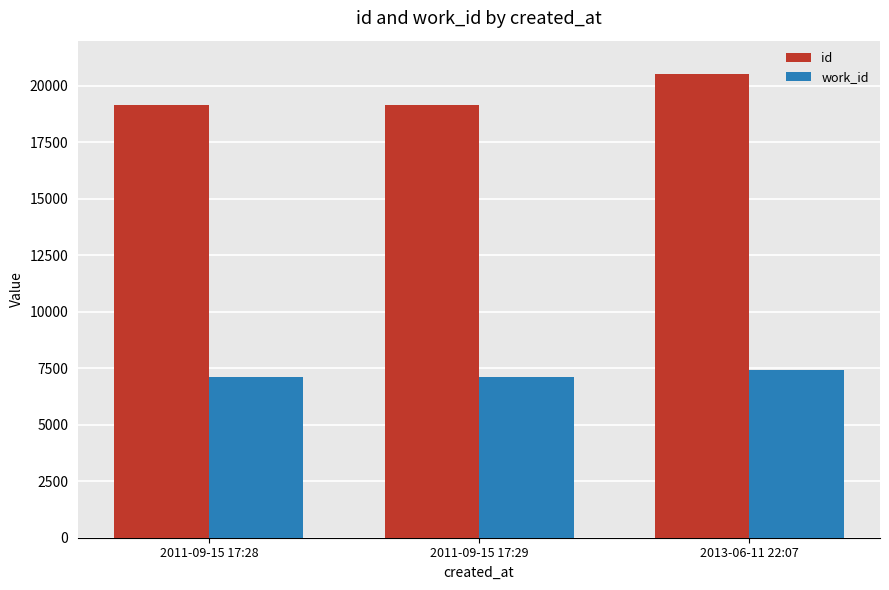

The value of work_id at 2011-09-15 17:28 is 7094. True or false?

True